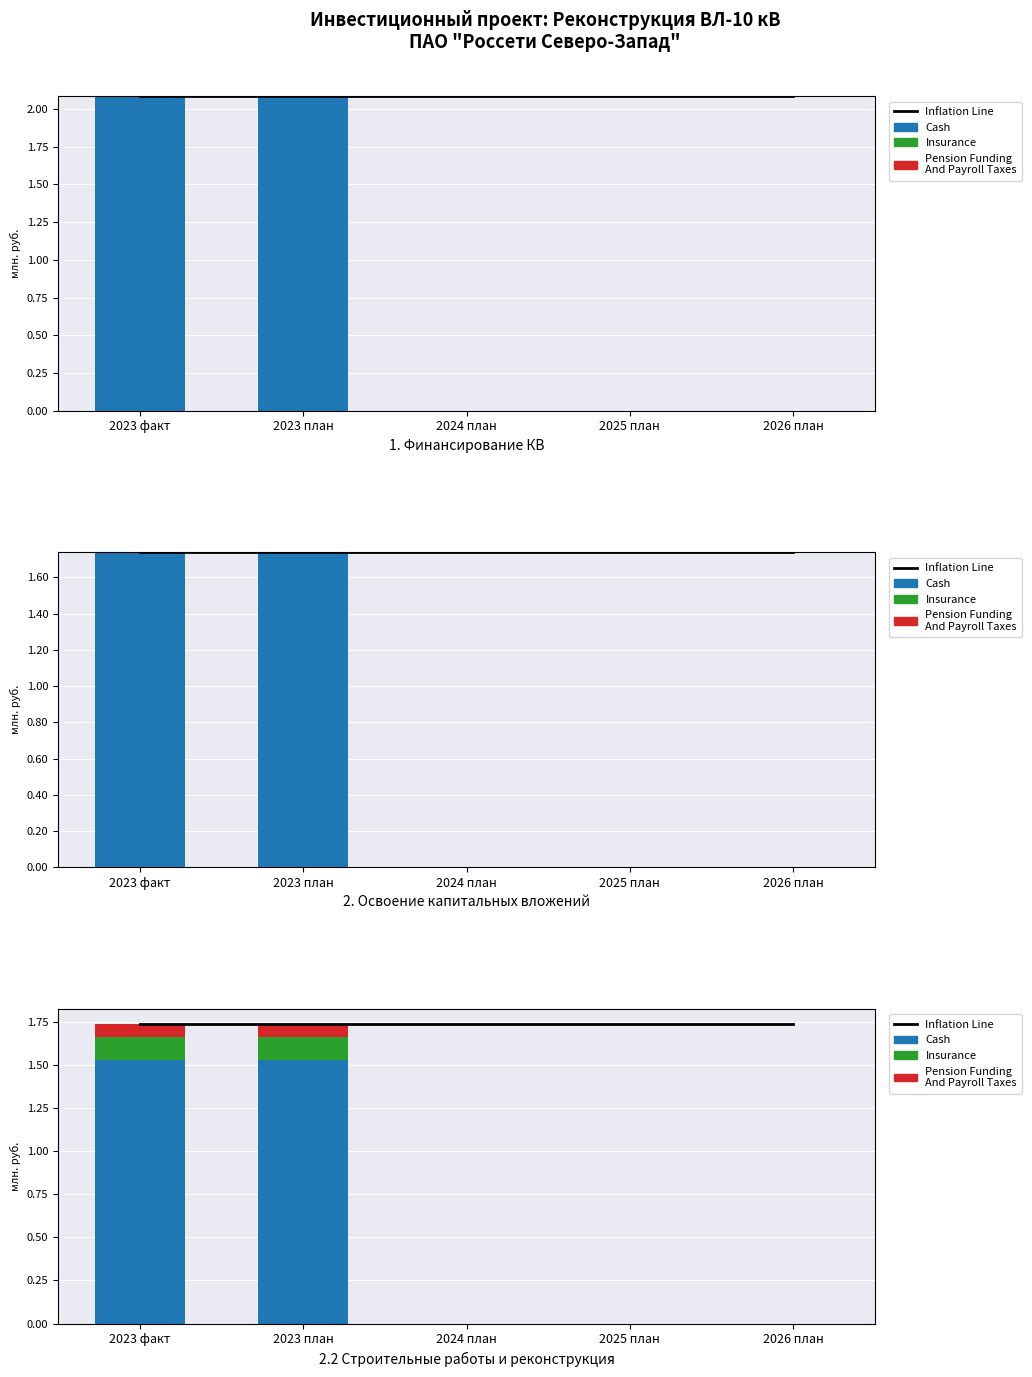

At which category is the sum across all series the highest?

2023 факт